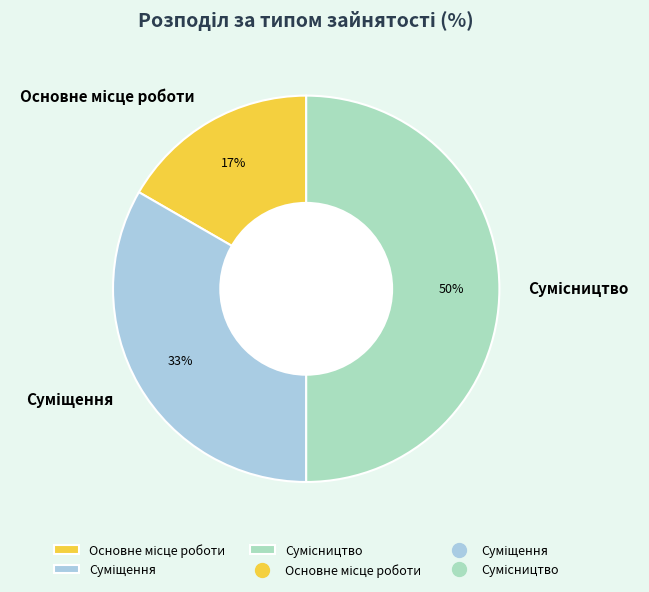

How many slices are in this pie chart?

3